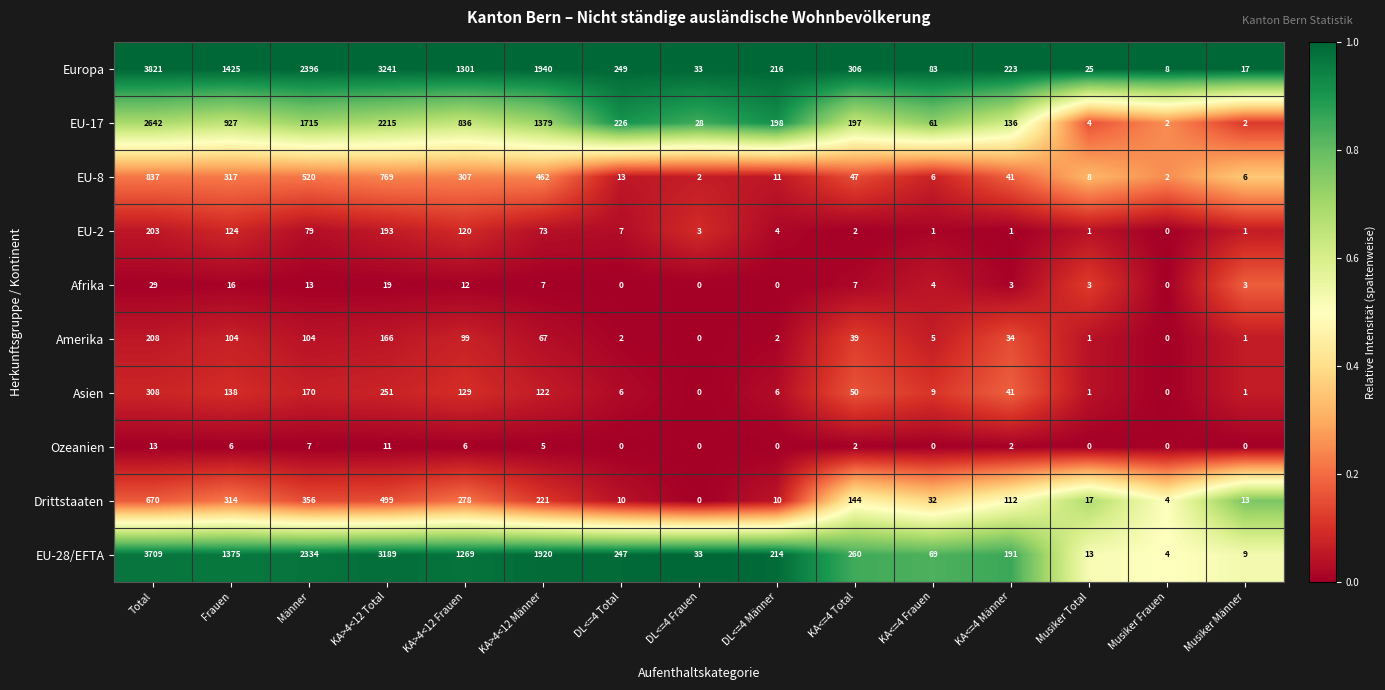

How many distinct data groups are displayed?

10